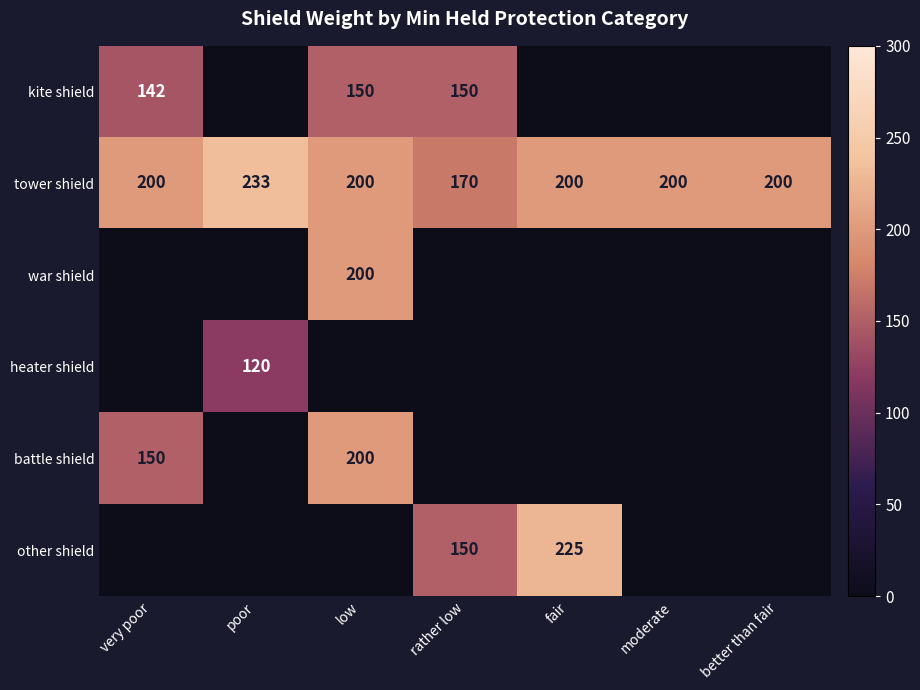

Which has a higher value, low or rather low?

low